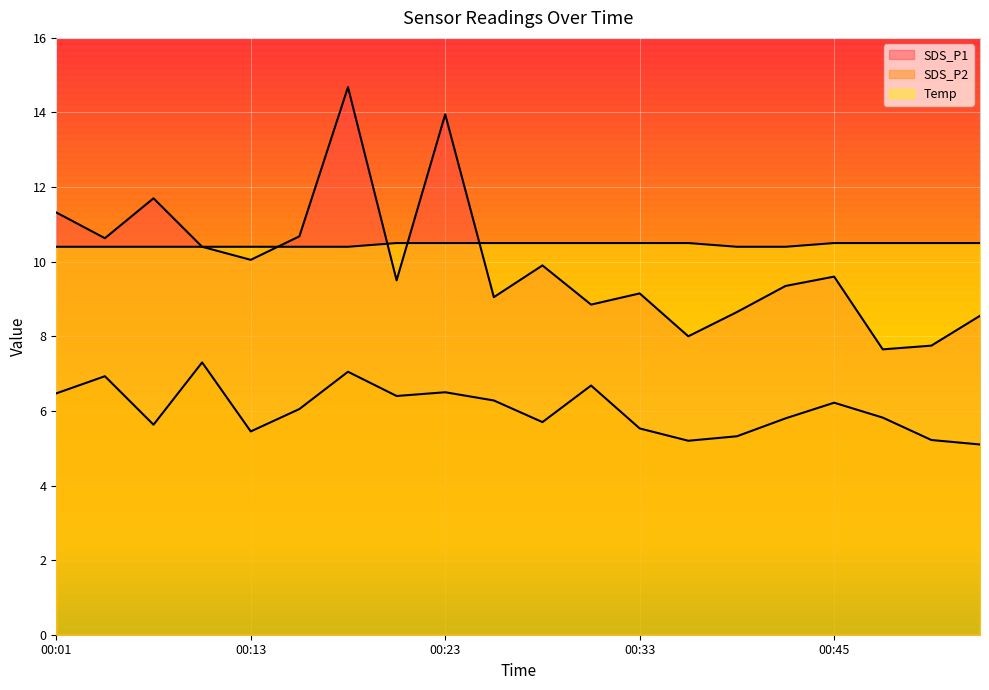

At which category does the chart reach its minimum across all series?

00:53